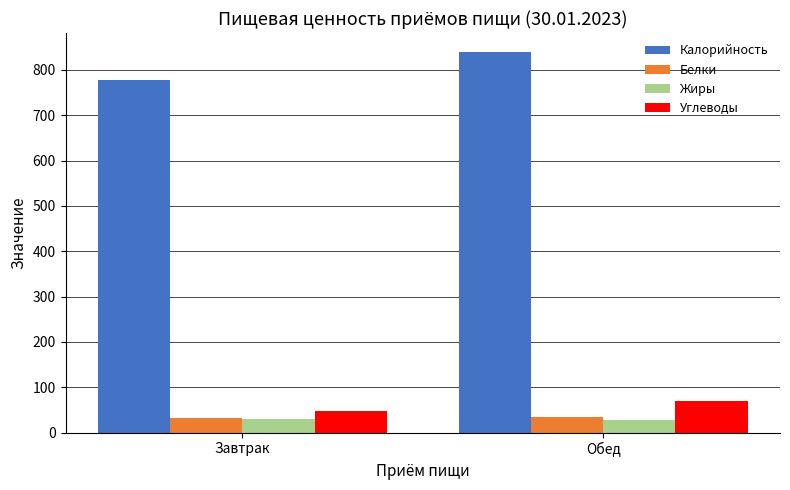

Between Завтрак and Обед, which series saw the biggest shift?

Калорийность